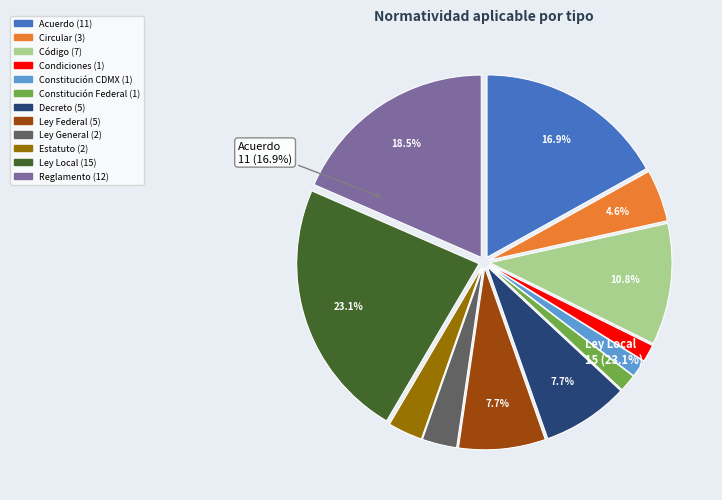

The Decreto slice represents 8% of the pie. True or false?

True